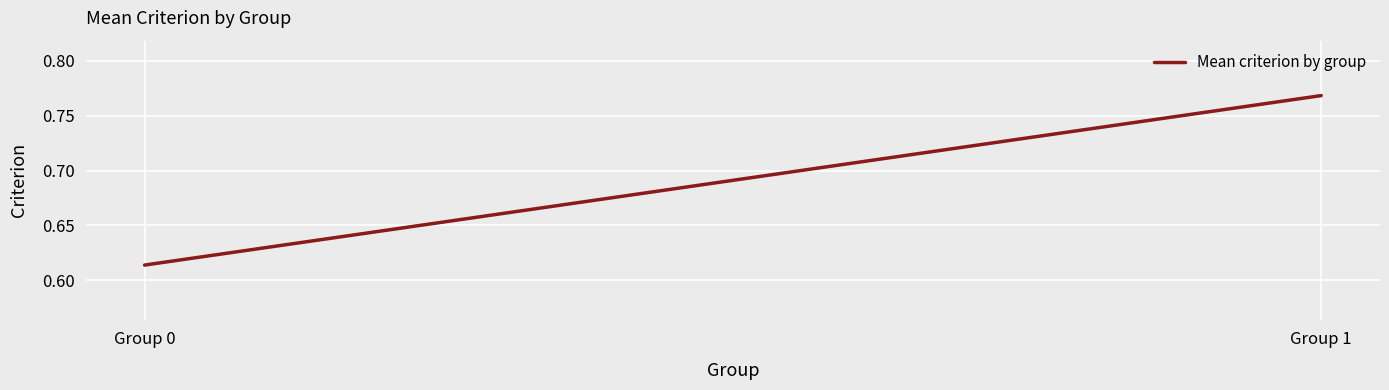

What is the smallest value displayed?

0.6